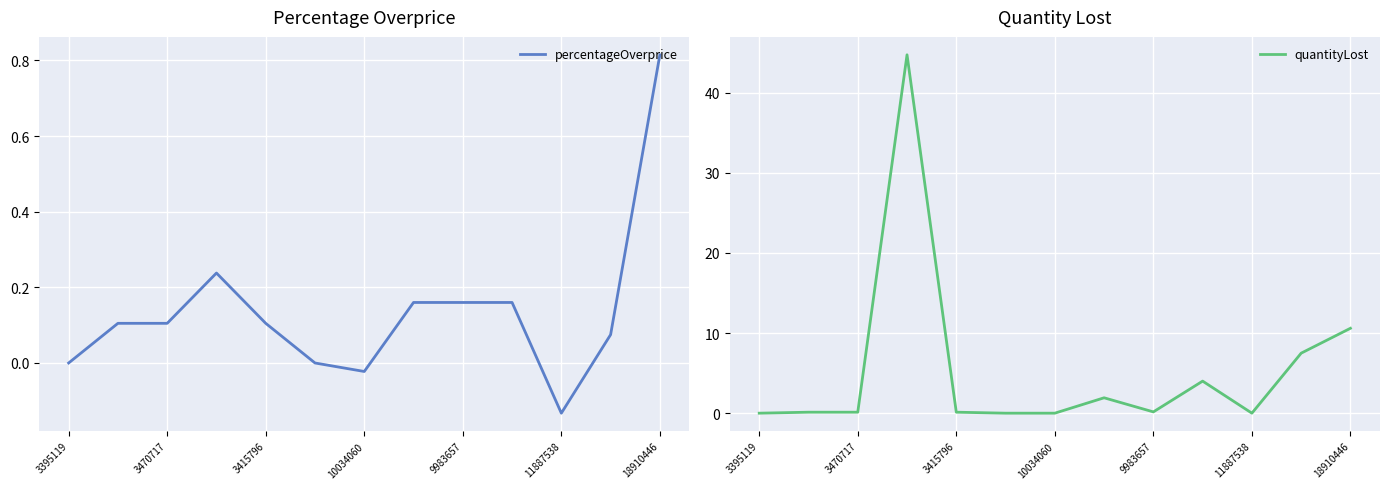

Is it true that percentageOverprice equals 1.4 at 18910446?

False